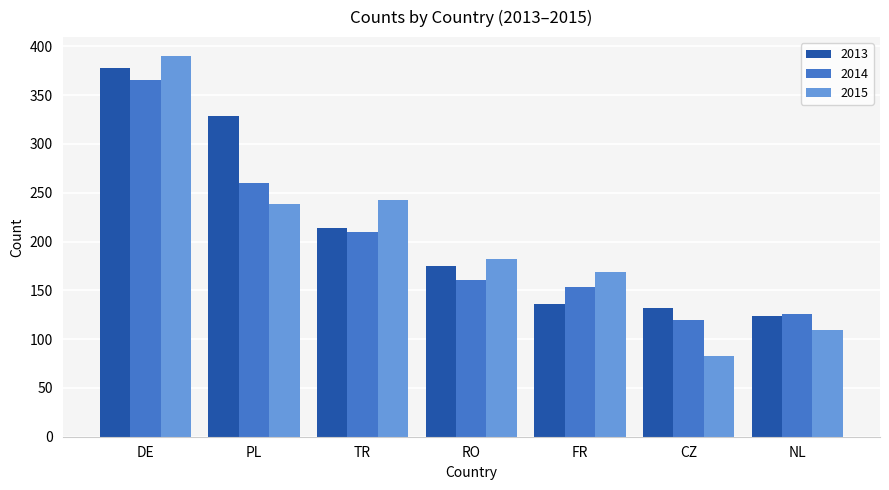

What is the total value across all series at PL?

827